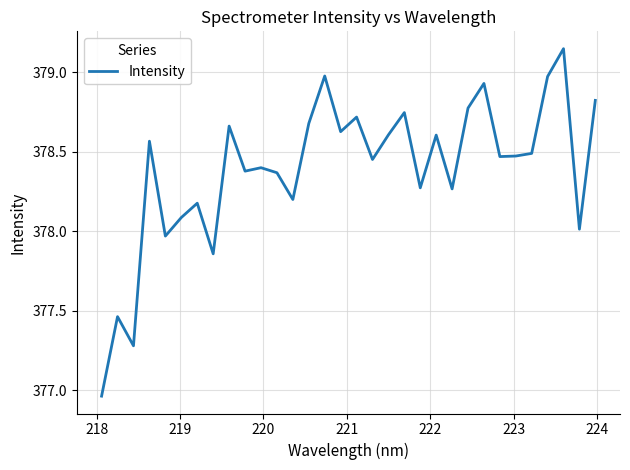

What is the difference between the maximum and minimum values?

2.2